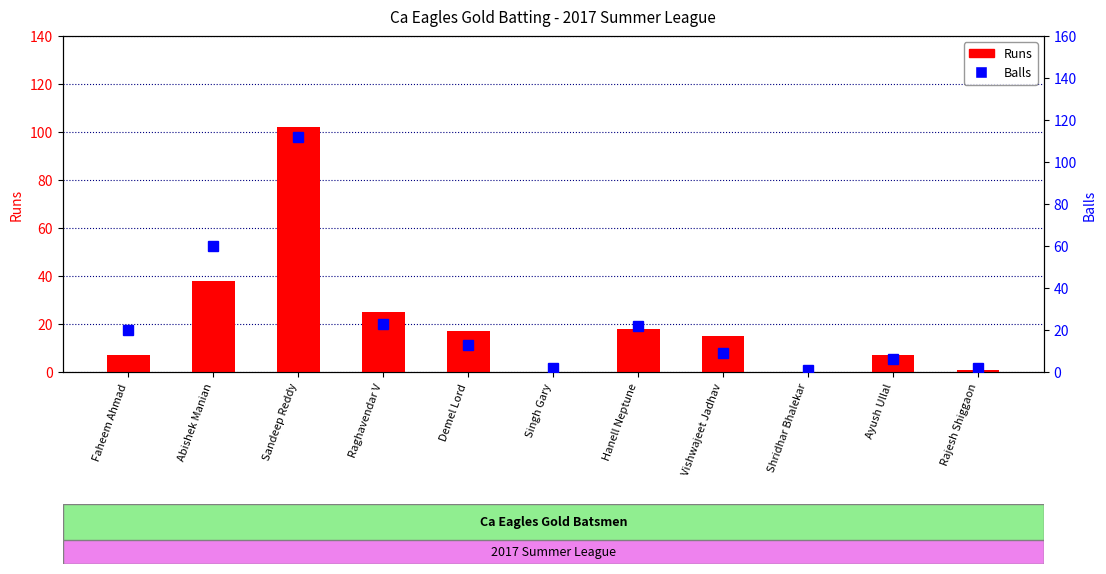

What is the average value of the Balls series?

25